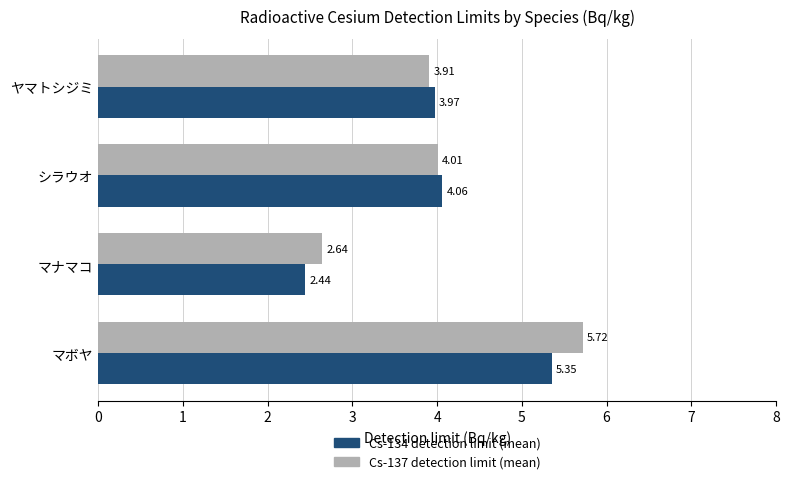

Which label corresponds to the smallest value in the chart?

マナマコ